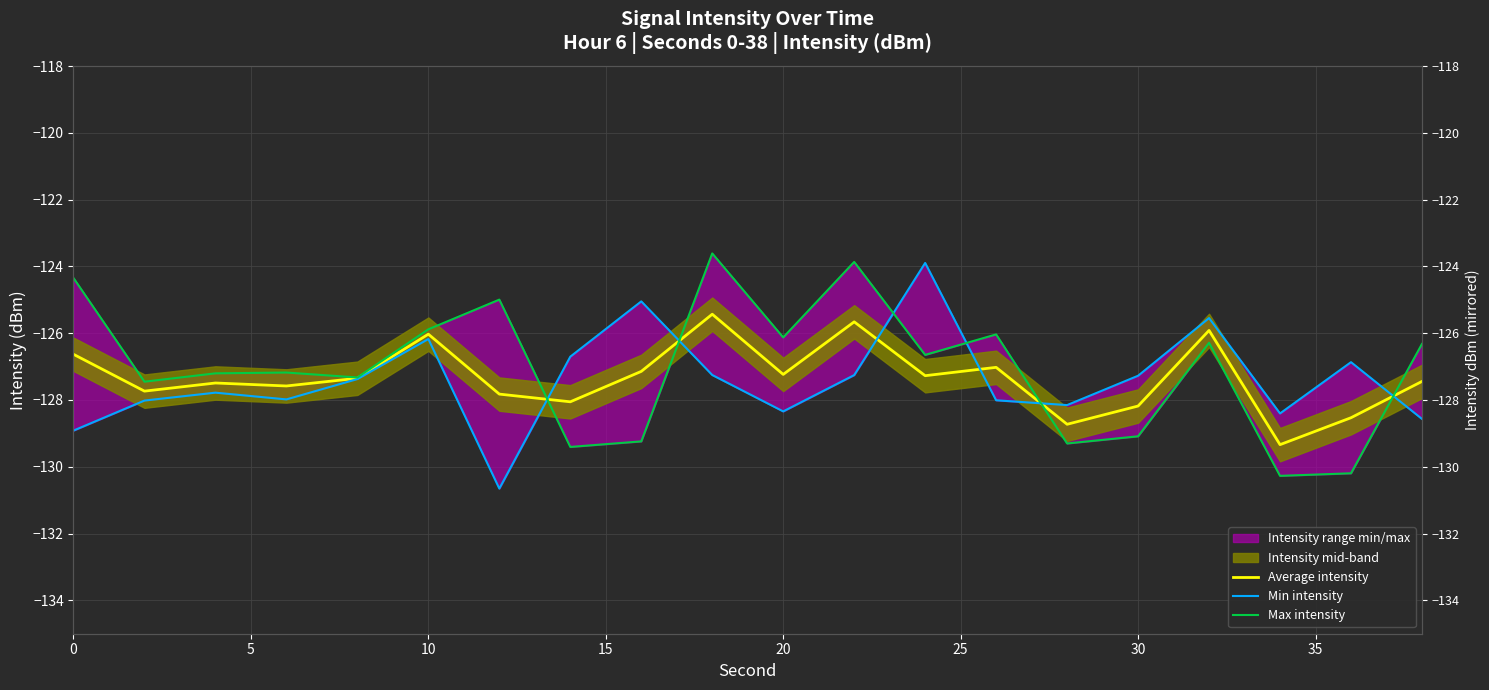

Is it true that Average intensity equals -202.1 at 30?

False